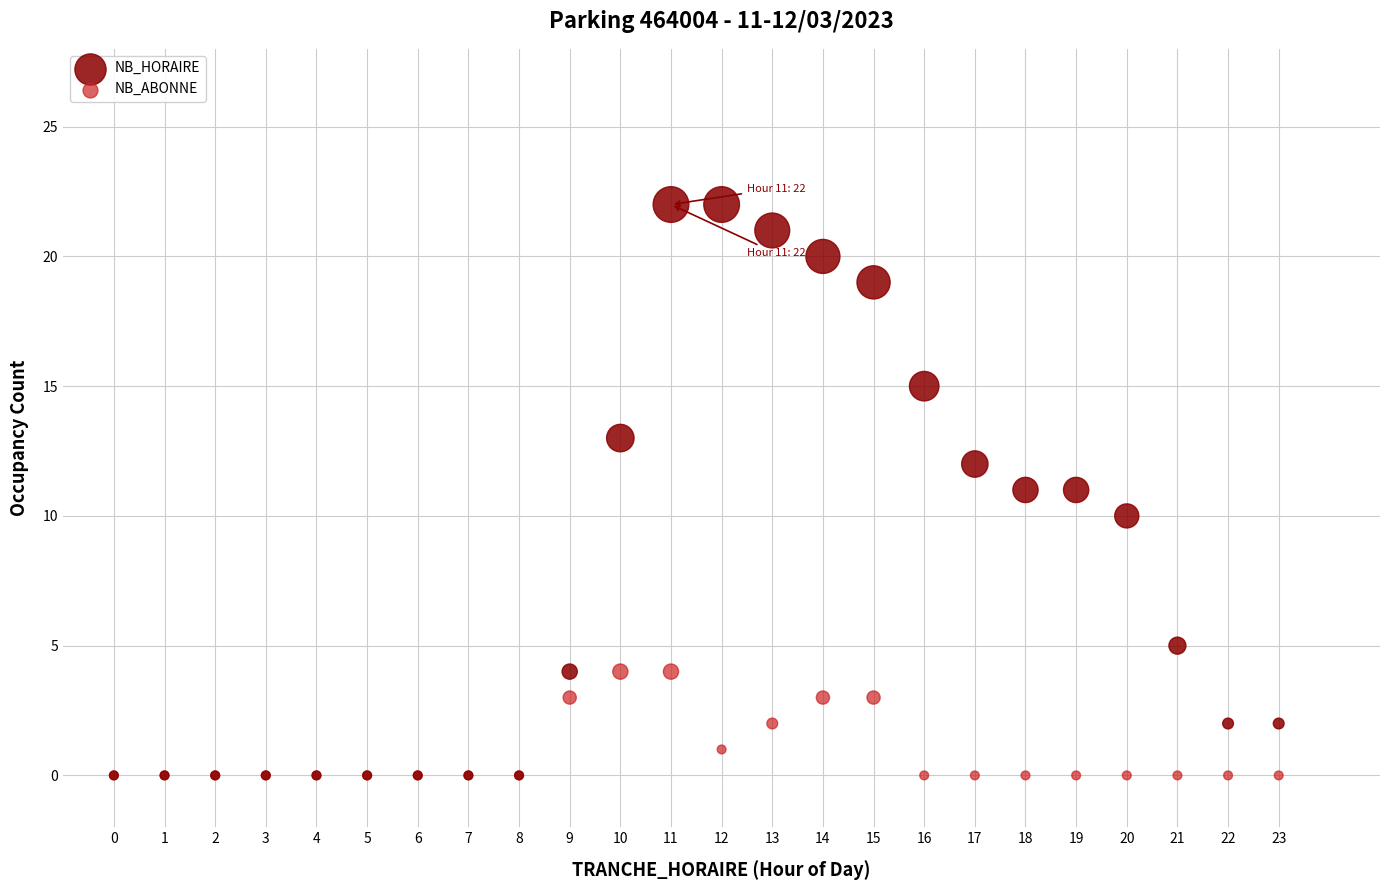

Which series reaches the maximum Y coordinate?

NB_HORAIRE